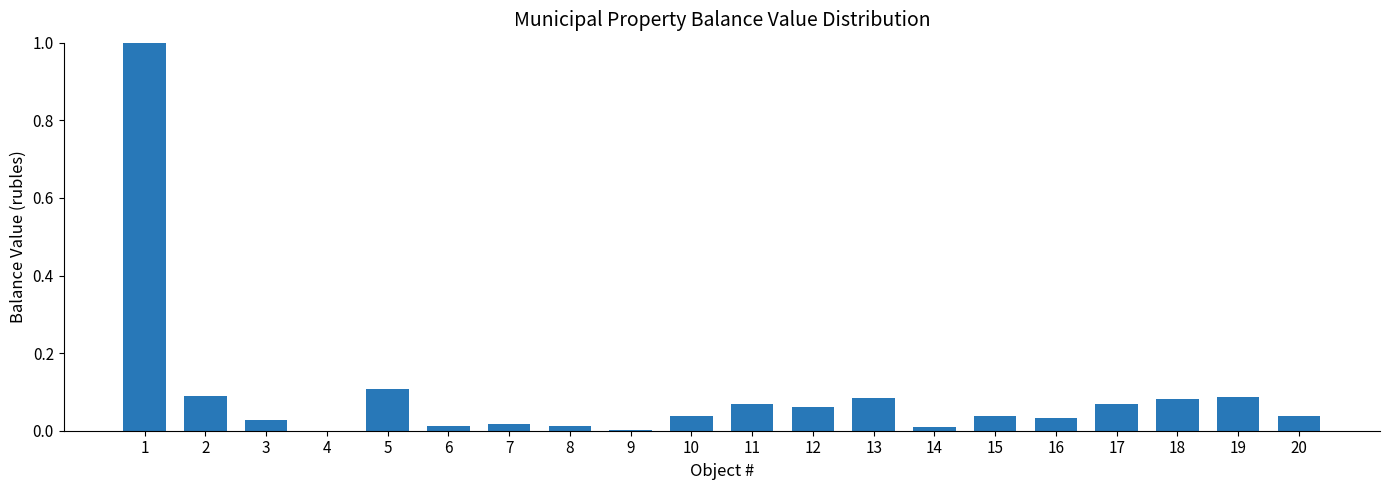

How many series are shown in this chart?

1